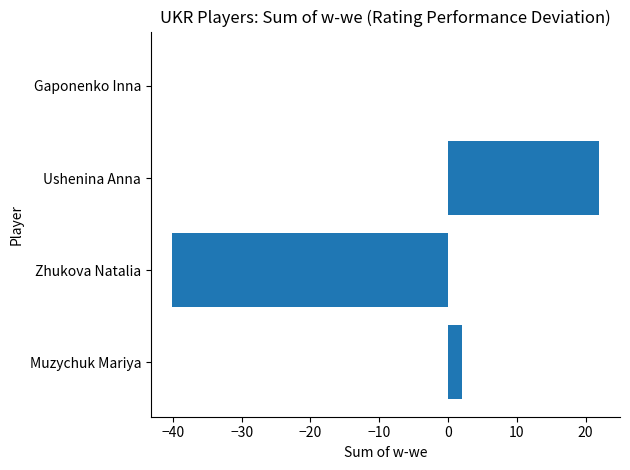

The chart shows a value of 21.9 at Ushenina Anna. True or false?

True